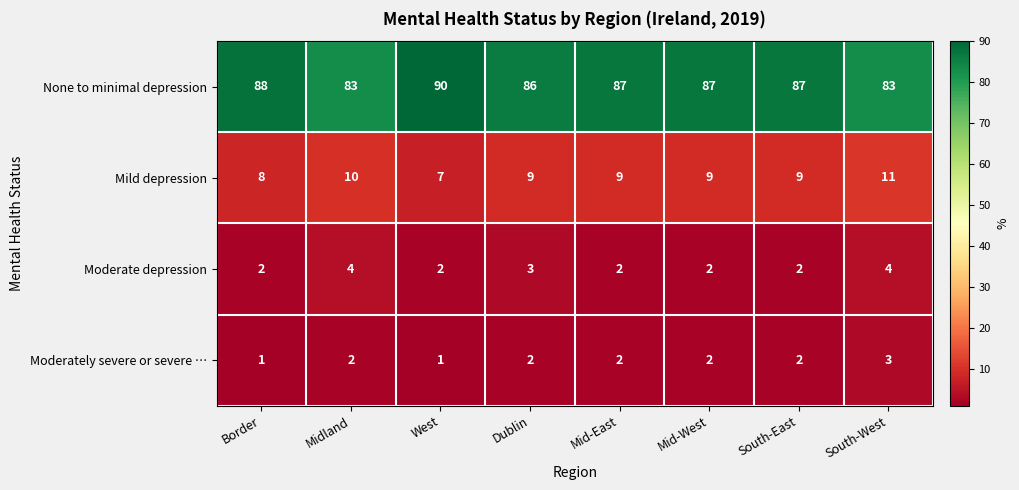

List the series in order of their peak value, lowest first.

Moderately severe or severe …, Moderate depression, Mild depression, None to minimal depression